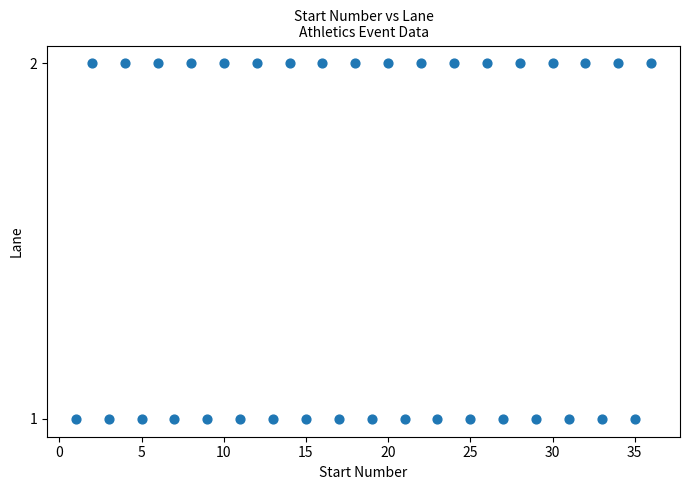

What is the range of X values (max minus min)?

35